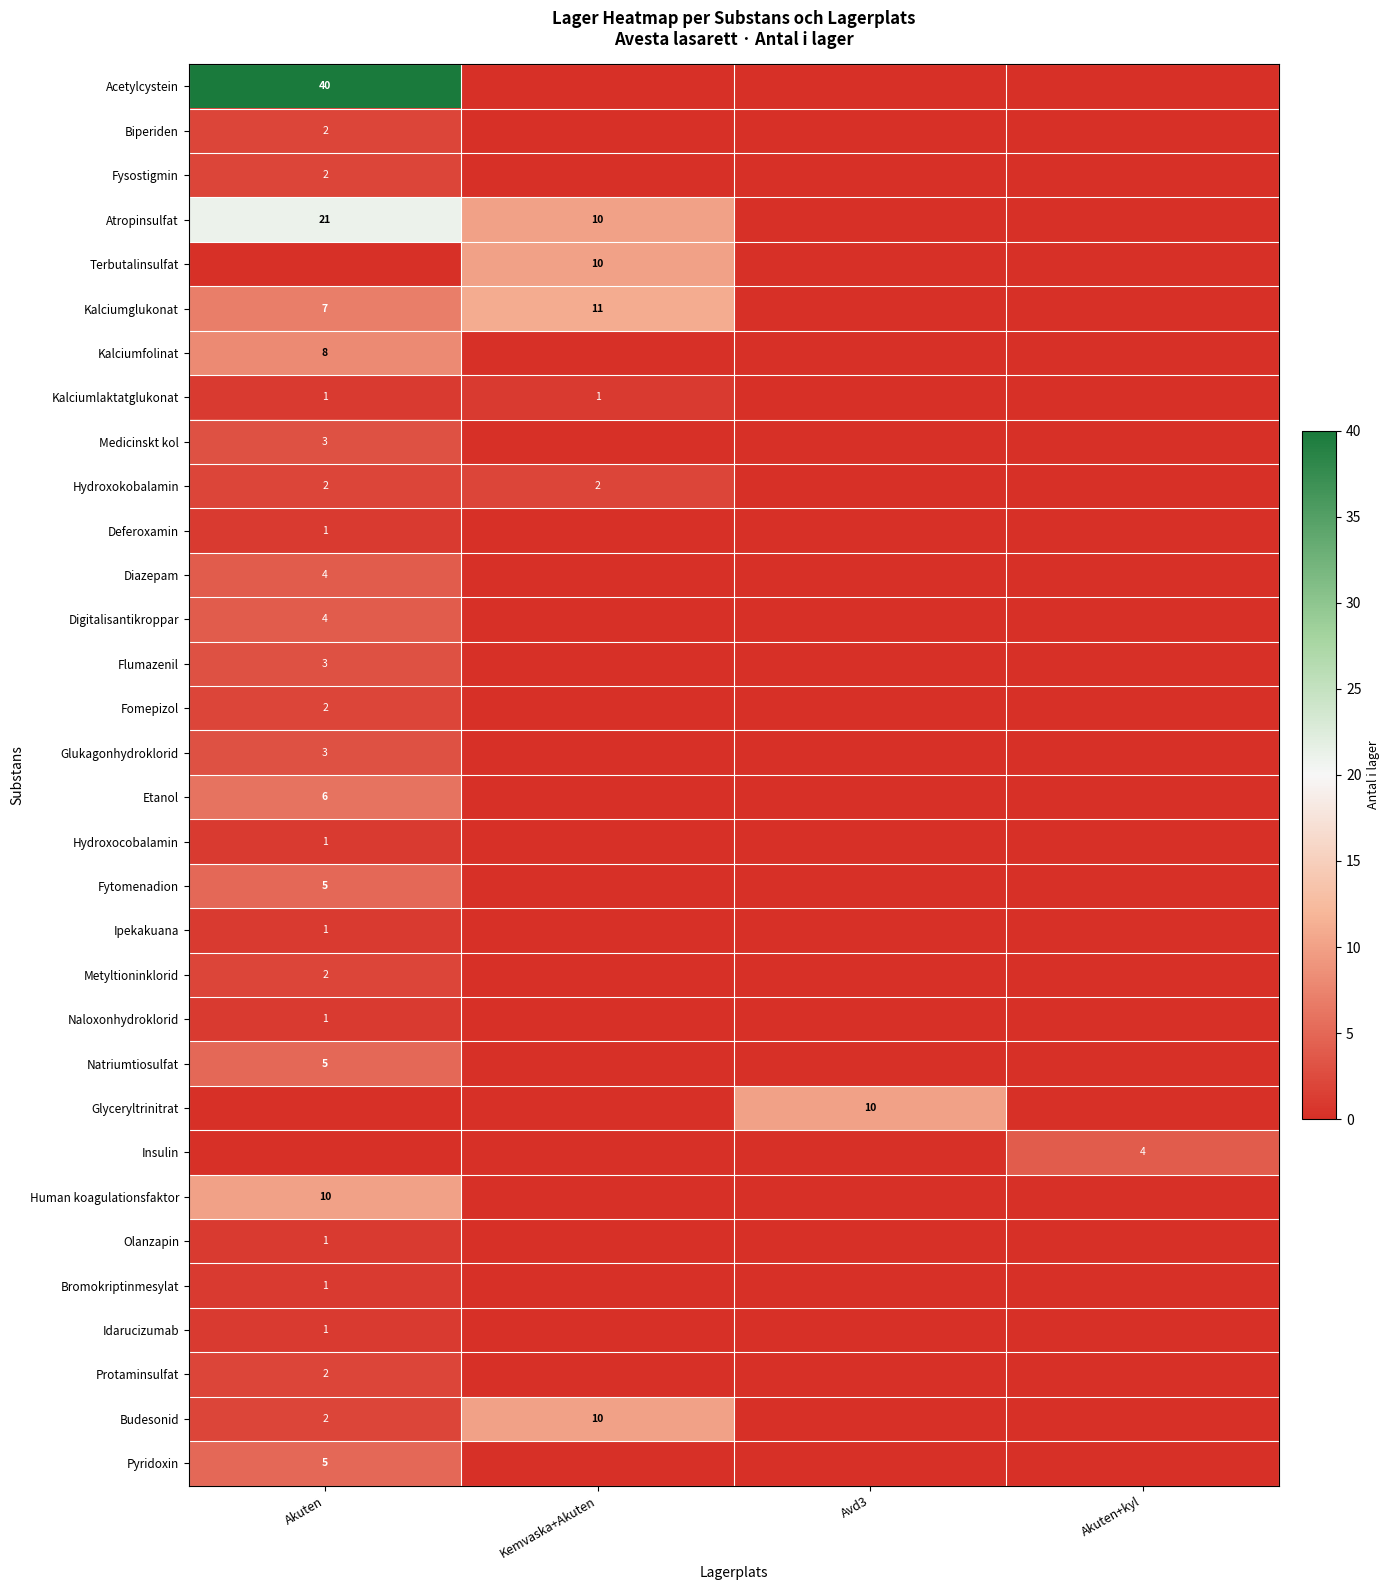

True or false: Kalciumfolinat has a value of 6 at Akuten.

False